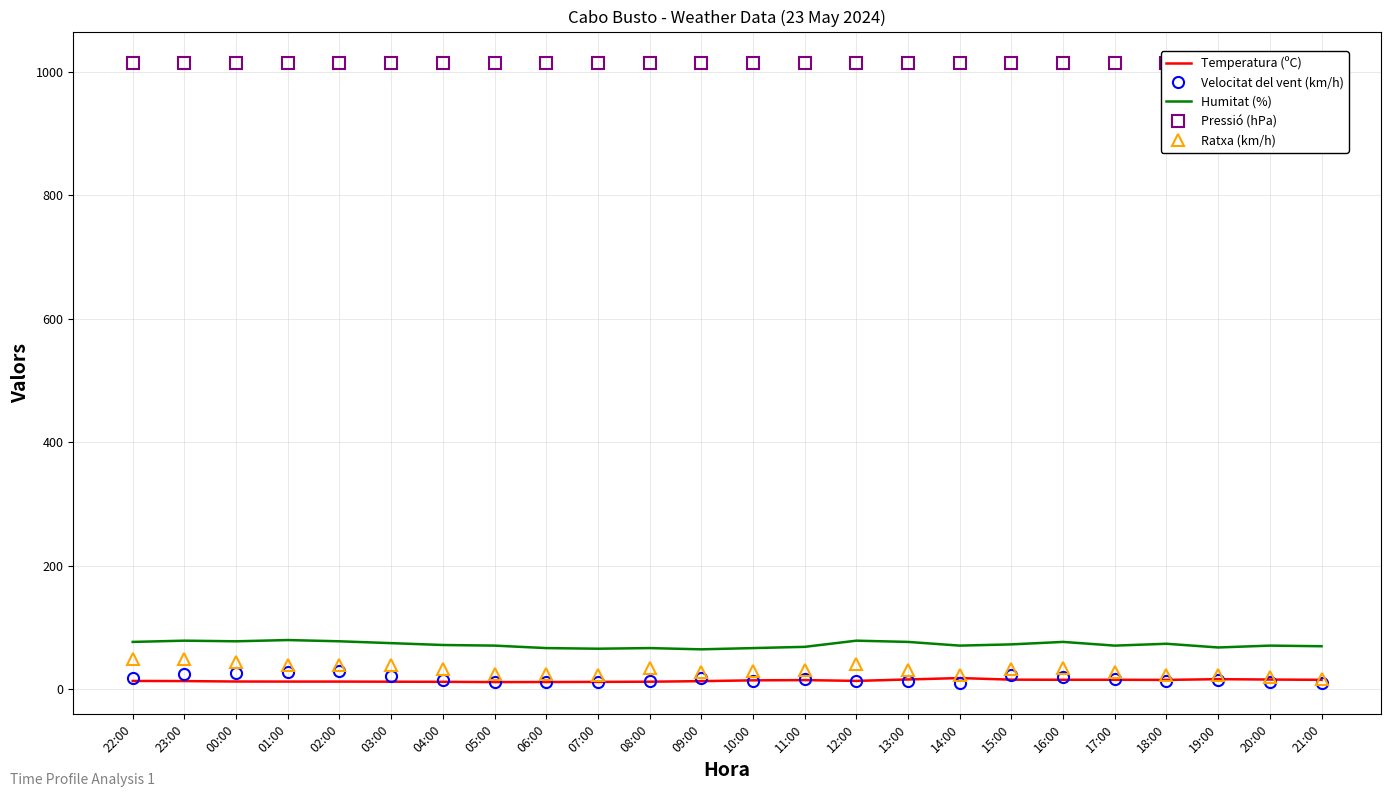

What is the lowest value of the Velocitat del vent (km/h) series?

10.0